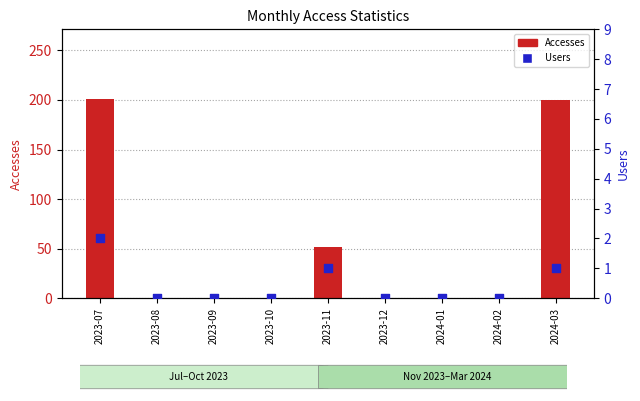

Which series has the largest Y range (max minus min)?

Accesses